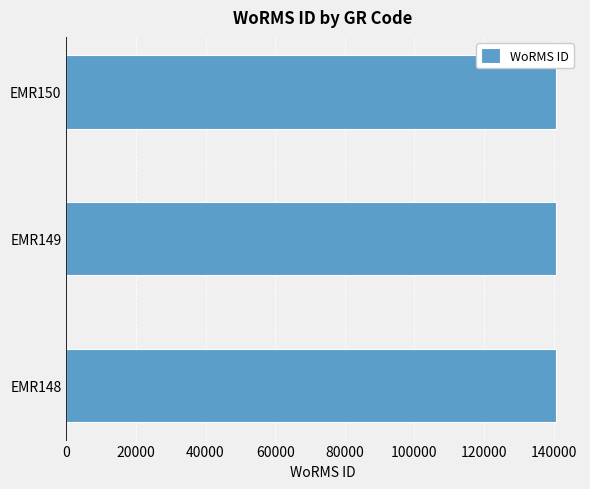

What is the sum of all values?

421535